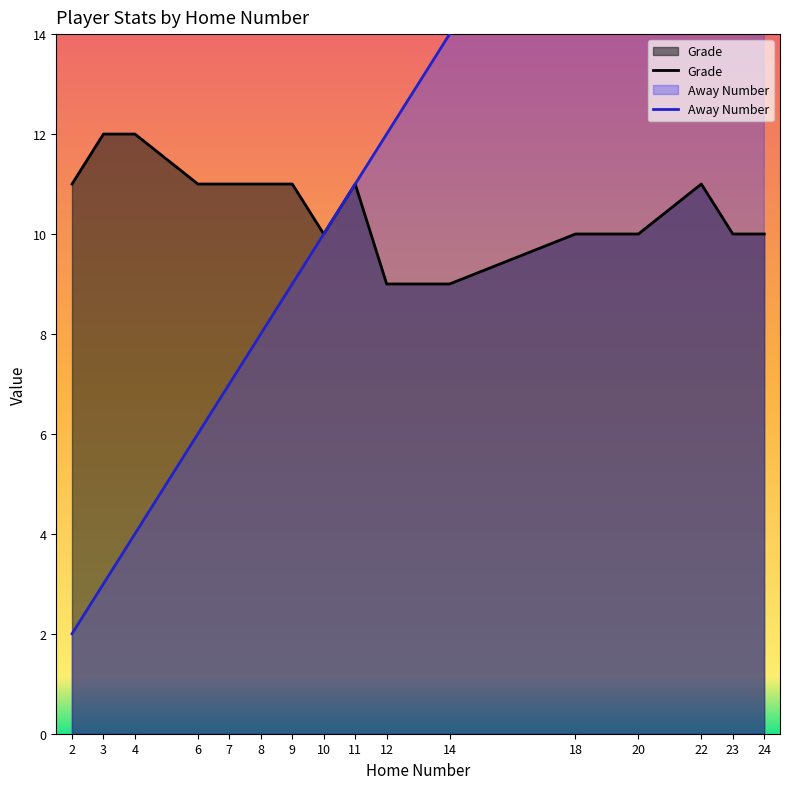

What is the highest value of the Grade series?

12